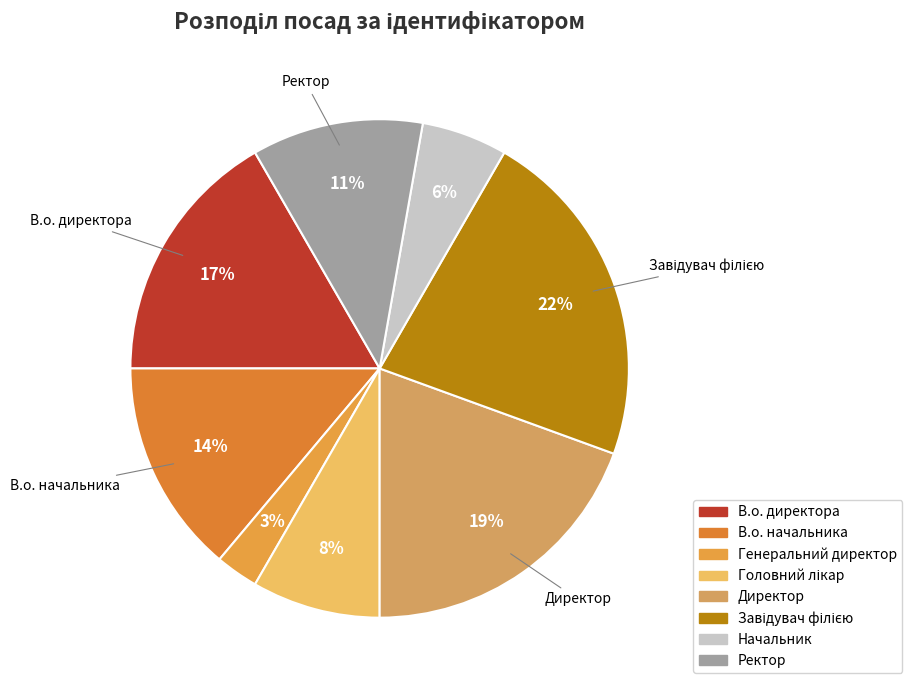

Count the number of slices in the pie.

8